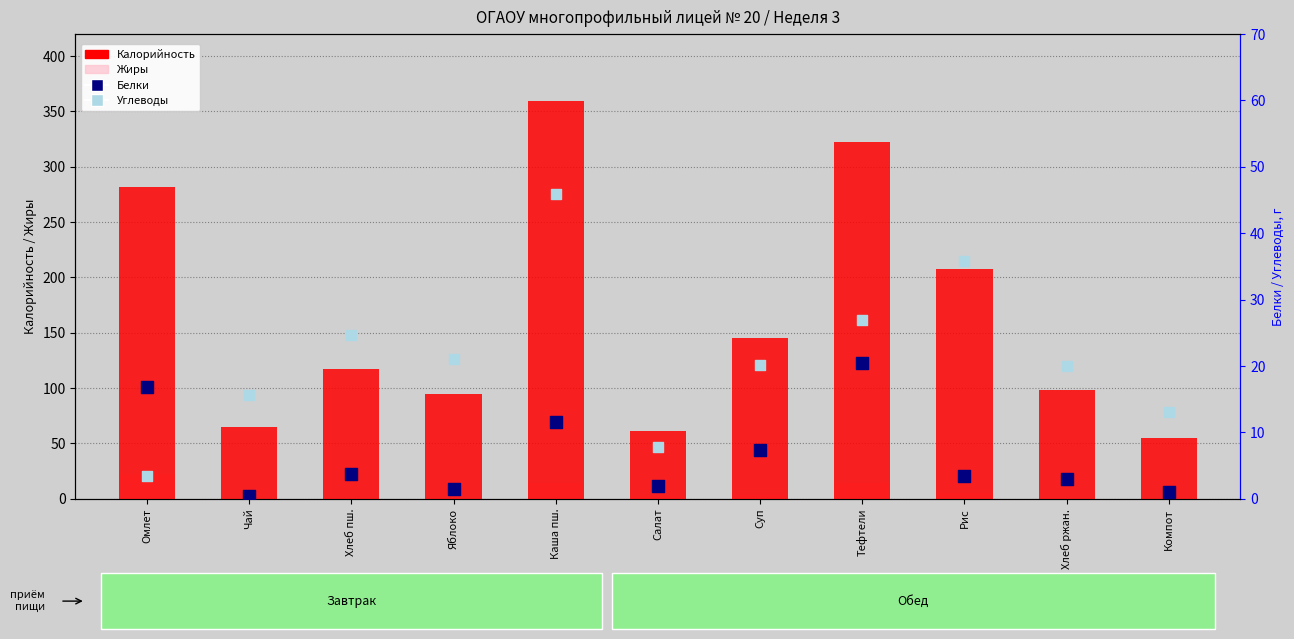

Is the value of Калорийность at Тефтели greater than the value of Углеводы at Чай?

Yes